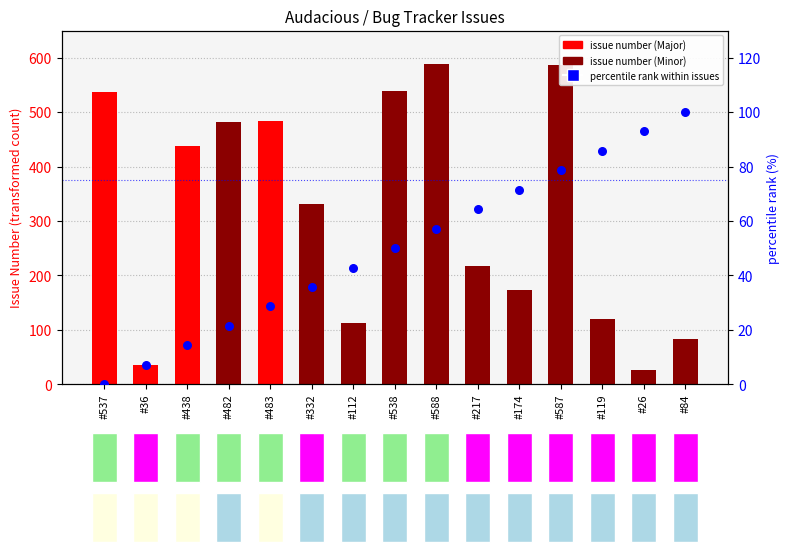

Which series contains the highest Y value?

issue number